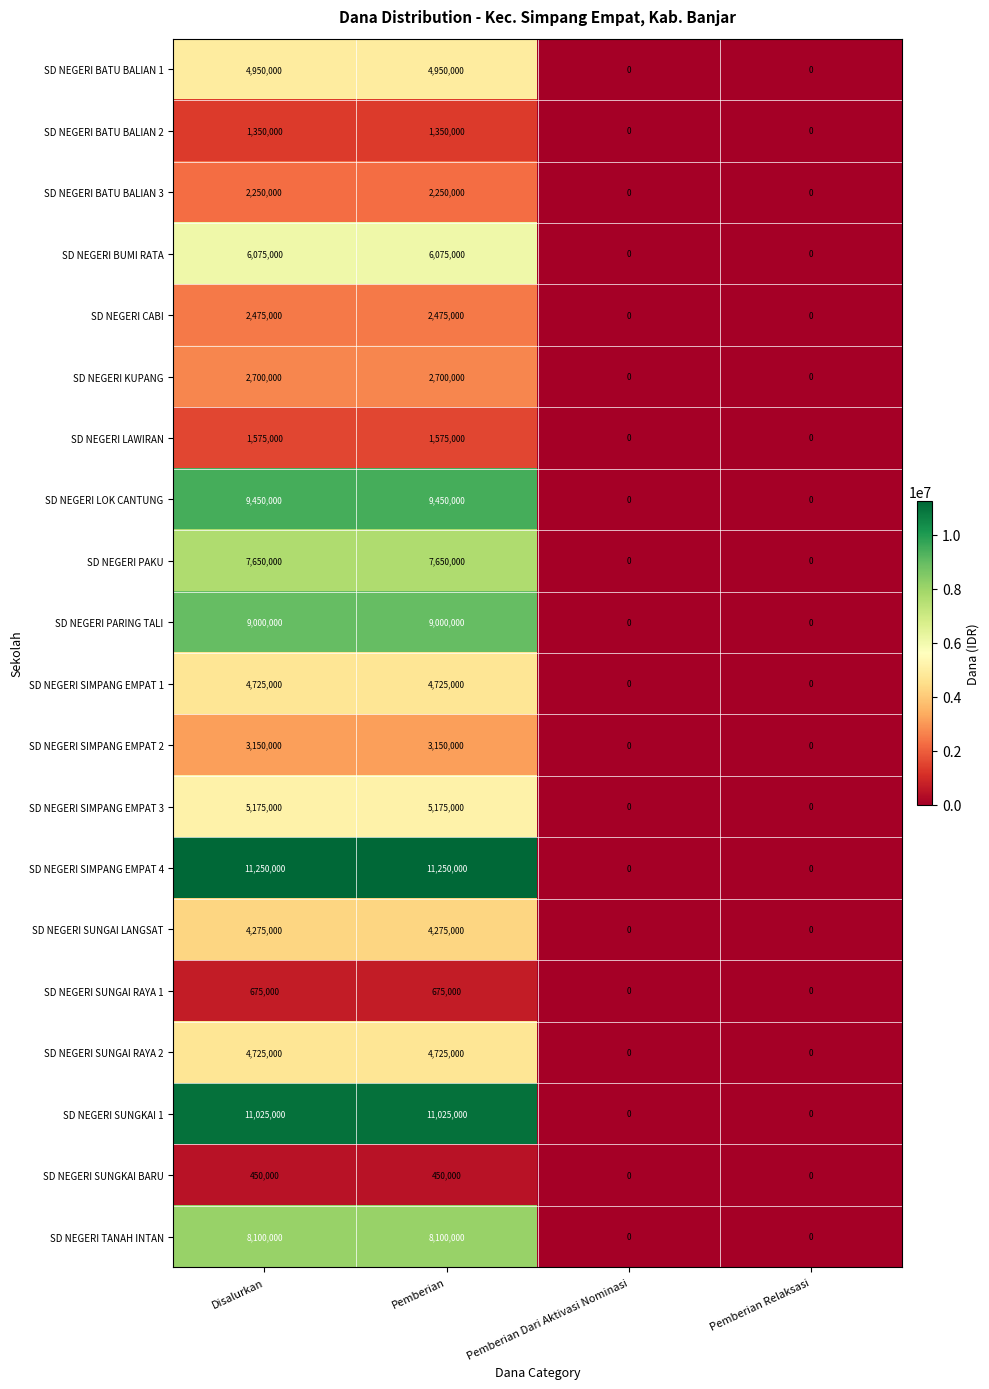

How many series are shown in this chart?

20